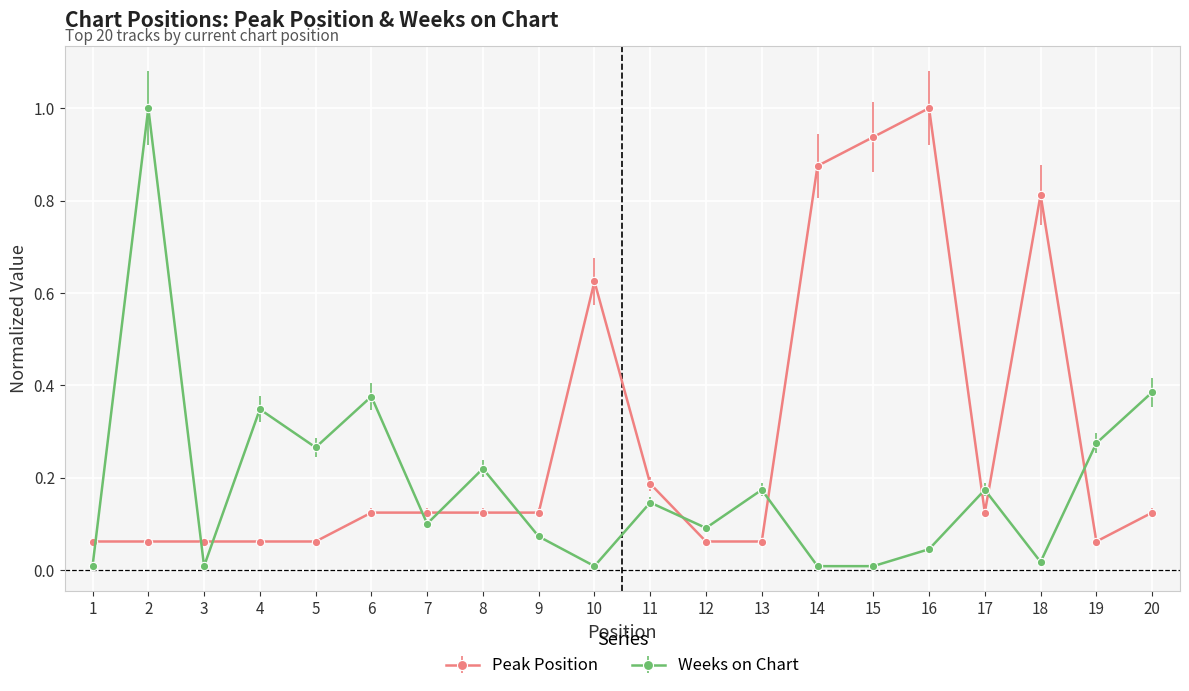

True or false: Weeks on Chart has more than 1 interior local peaks.

True